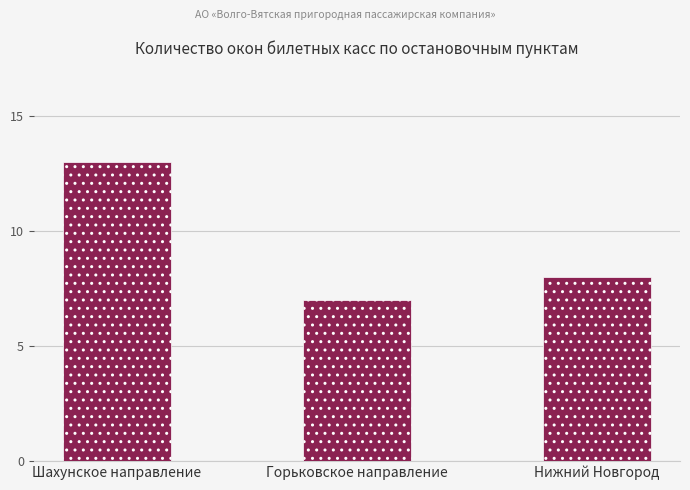

The value at Нижний Новгород is 8. True or false?

True